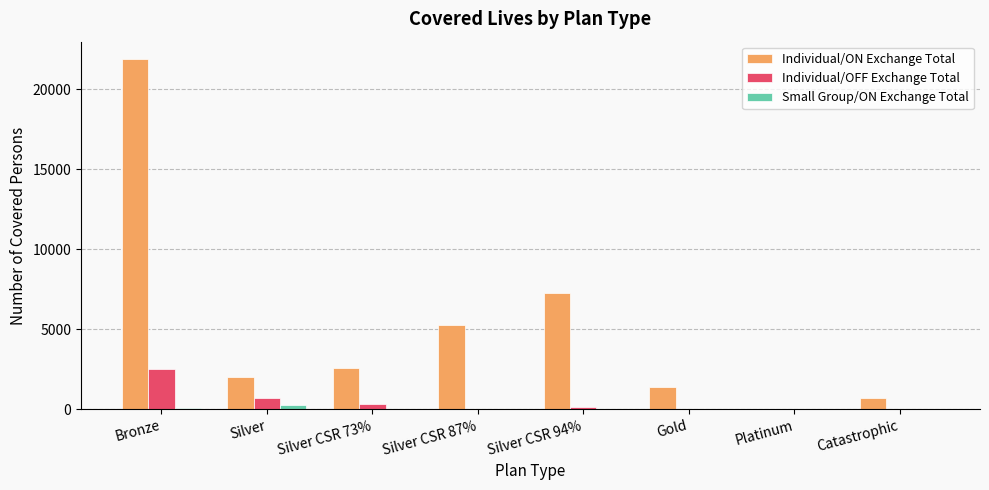

What is the greatest value displayed?

21869